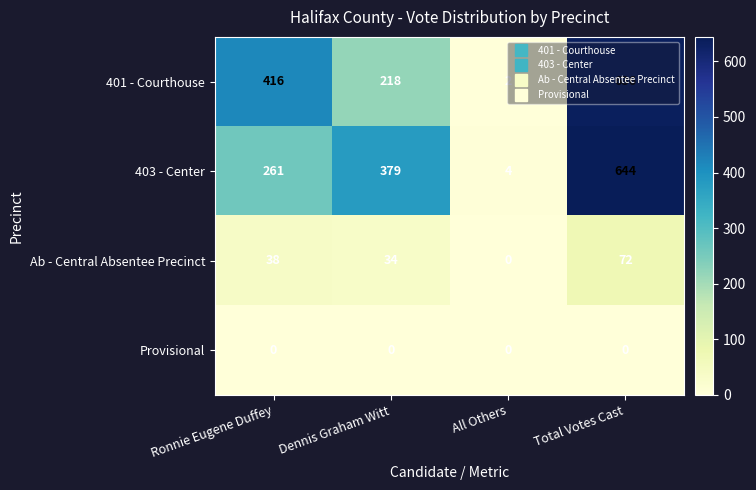

What is the total value across all series at All Others?

6